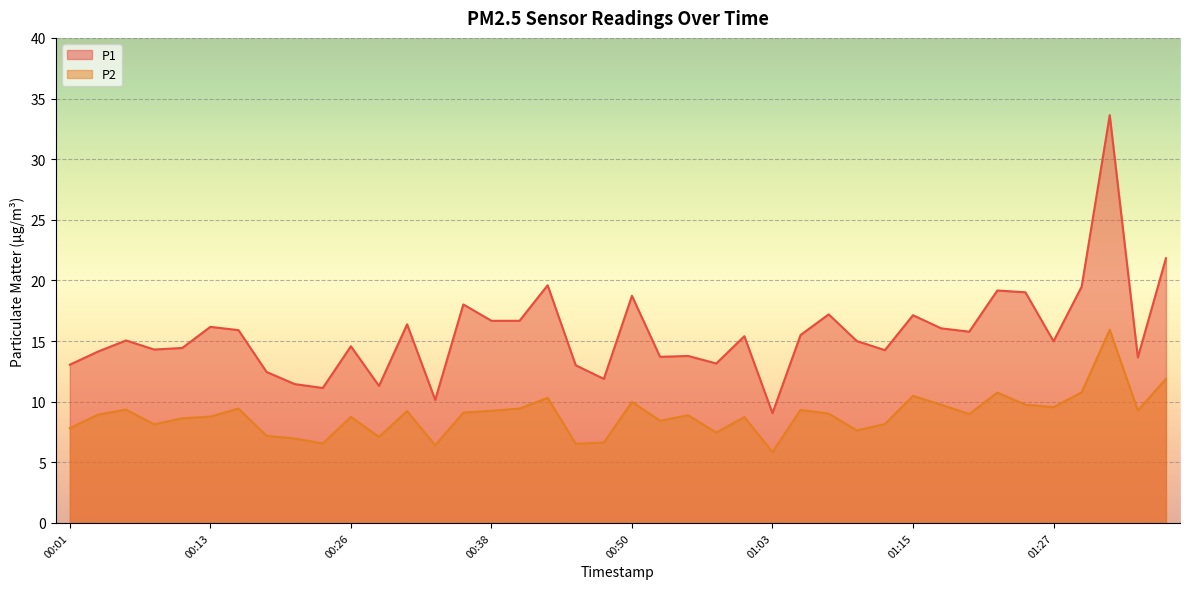

What are all the series names shown in the legend?

P1, P2